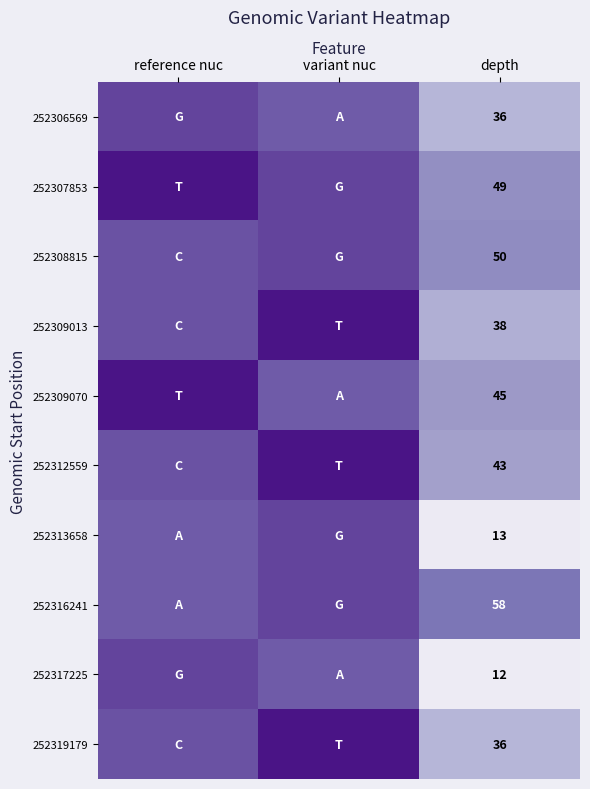

Count the number of categories in the chart.

3